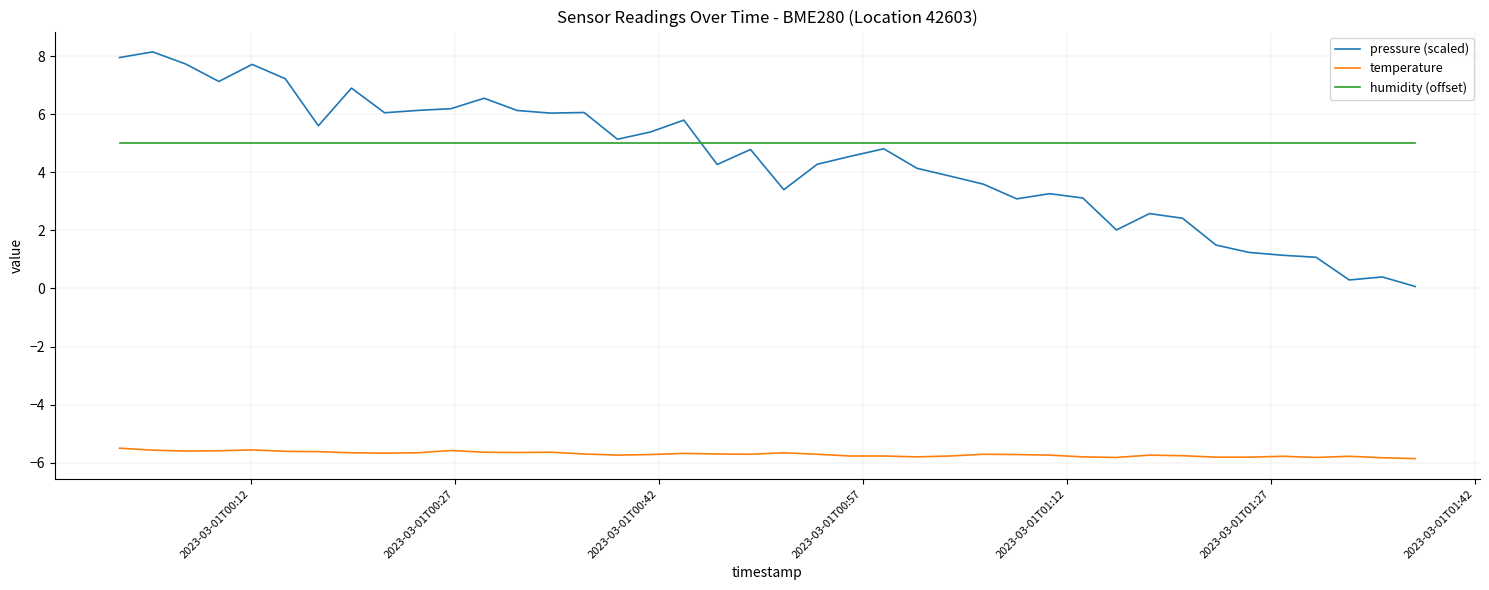

True or false: pressure (scaled) and temperature cross at least once.

False